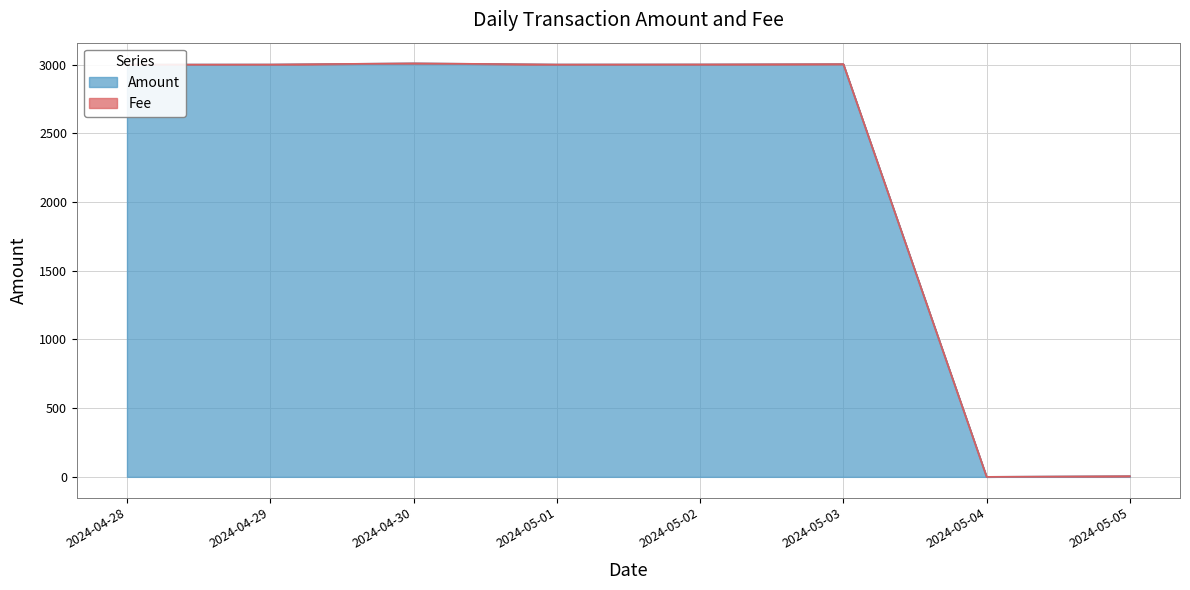

What is the value of the 6th point from the left?

3003.5